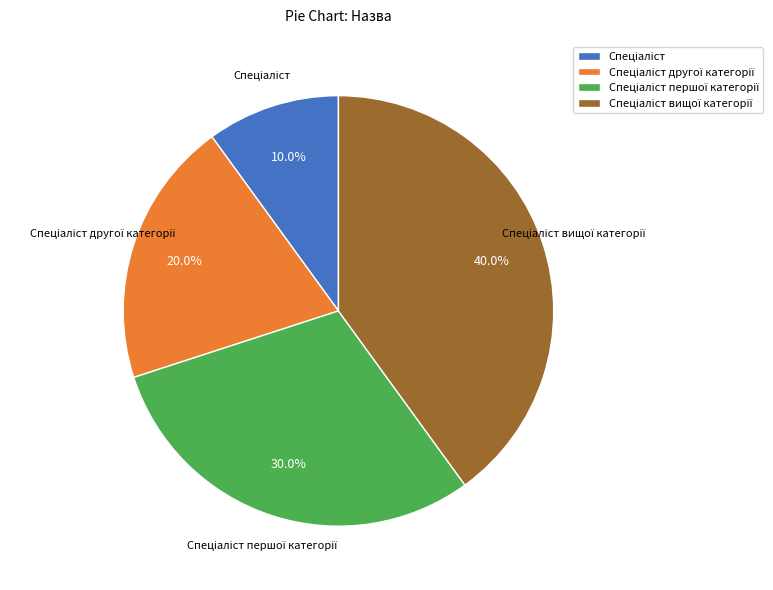

Is there a majority slice in this chart?

No